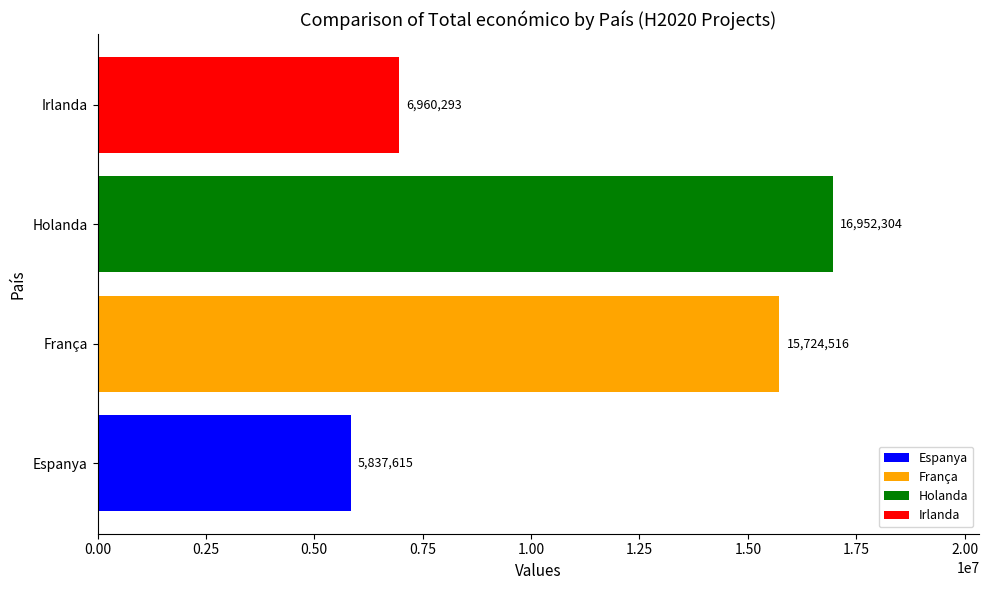

Which has a higher value, Irlanda or Espanya?

Irlanda